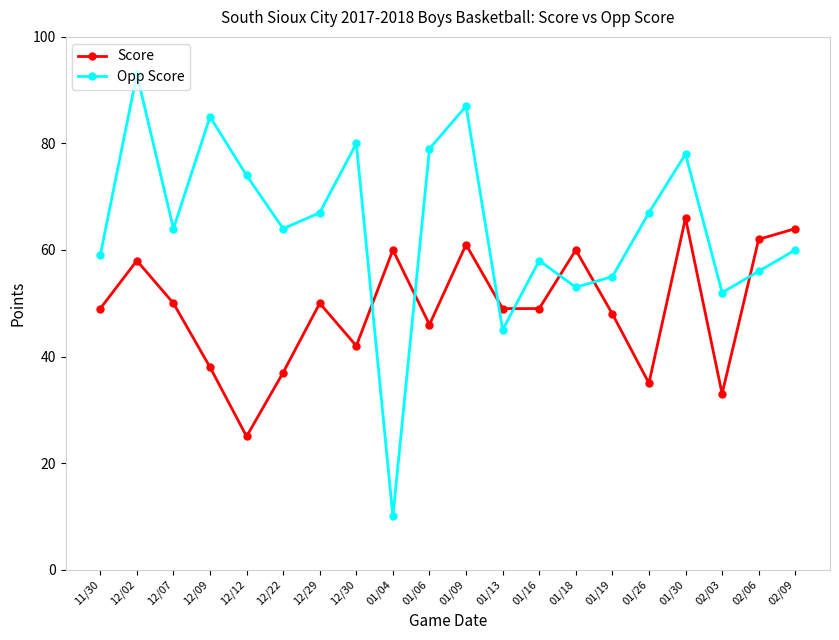

In Score, how many points are higher than both neighbors (excluding endpoints)?

6